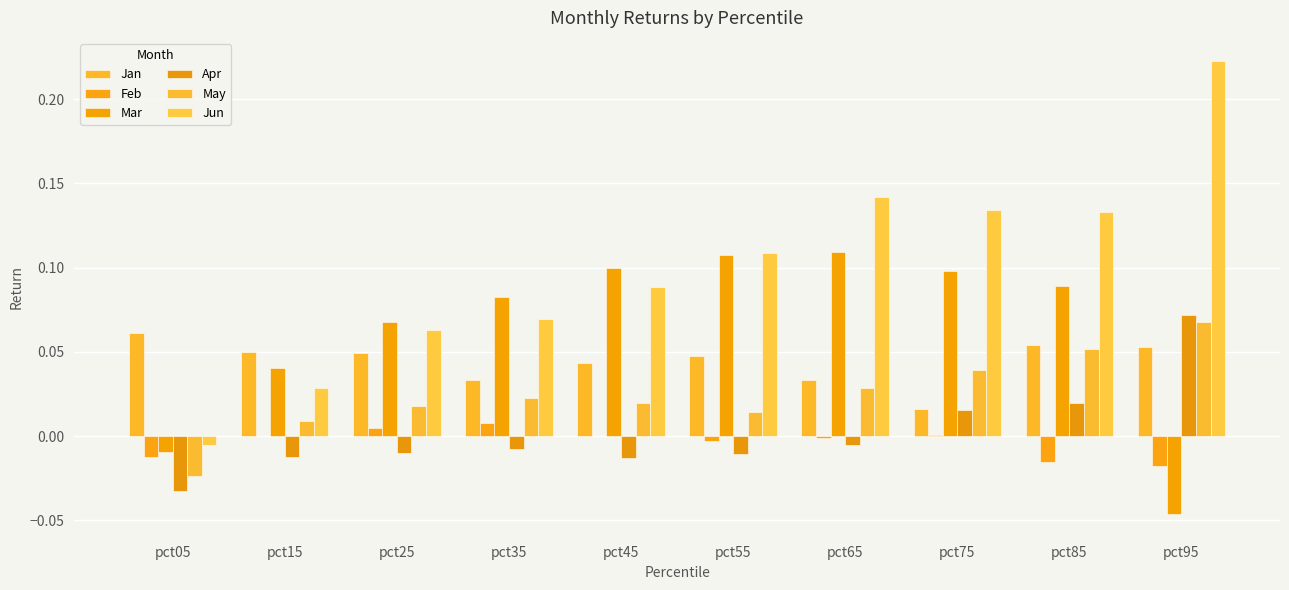

What is the total value across all series at pct65?

0.3